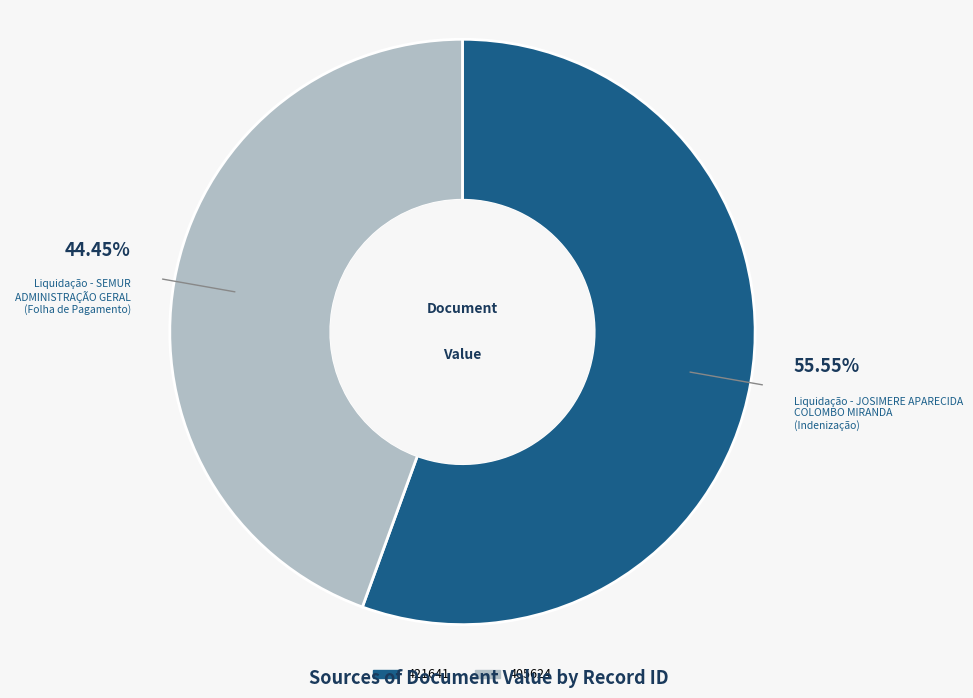

Count the number of slices in the pie.

2